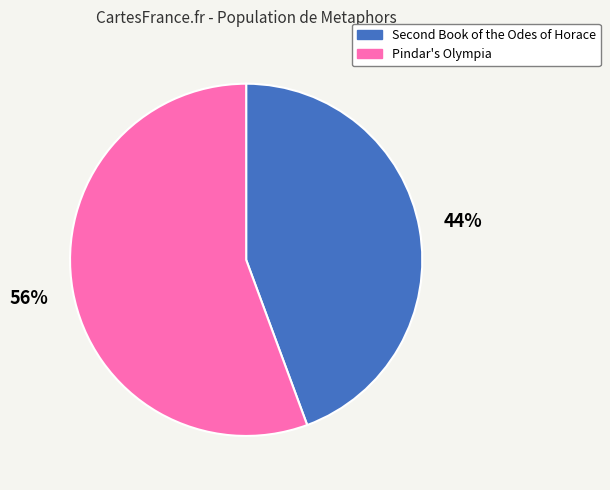

How many segments does this pie chart have?

2